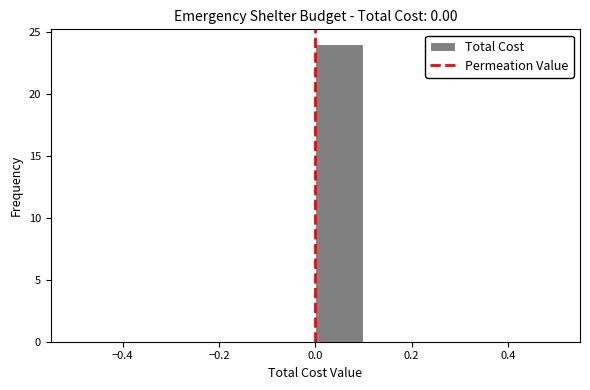

Reading left to right, list every bar in this chart as the range it spans on the x-axis followed by its height. The values are not printed on the chart, so give them approximately, as read against the axis.

-0.5 to -0.4: 0
-0.4 to -0.3: 0
-0.3 to -0.2: 0
-0.2 to -0.1: 0
-0.1 to 0.0: 0
0.0 to 0.1: 24
0.1 to 0.2: 0
0.2 to 0.3: 0
0.3 to 0.4: 0
0.4 to 0.5: 0